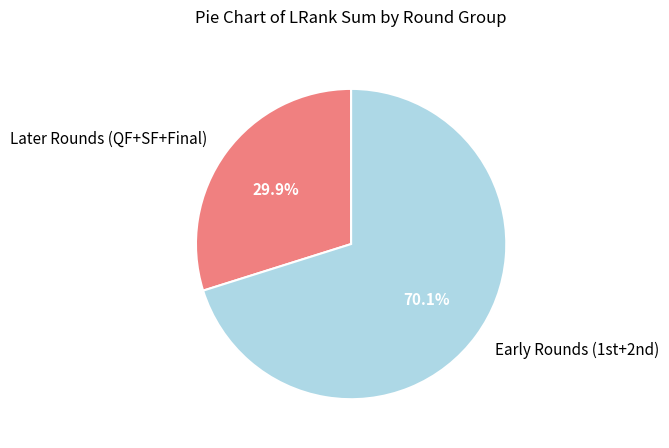

To the nearest percent, what is the difference between the largest and smallest slice percentages?

40%